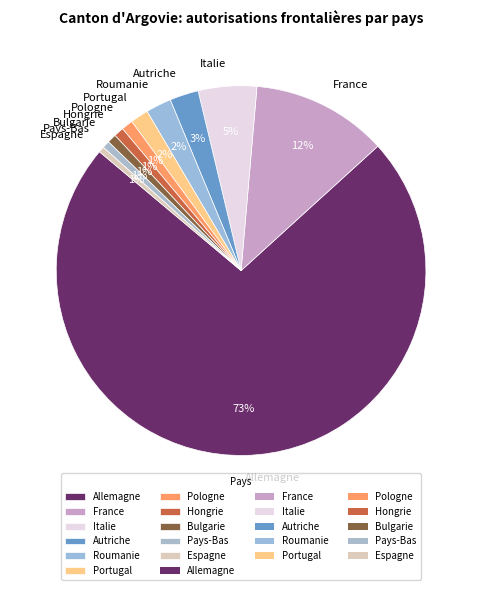

Do Italie and Bulgarie together represent more than half of the pie?

No